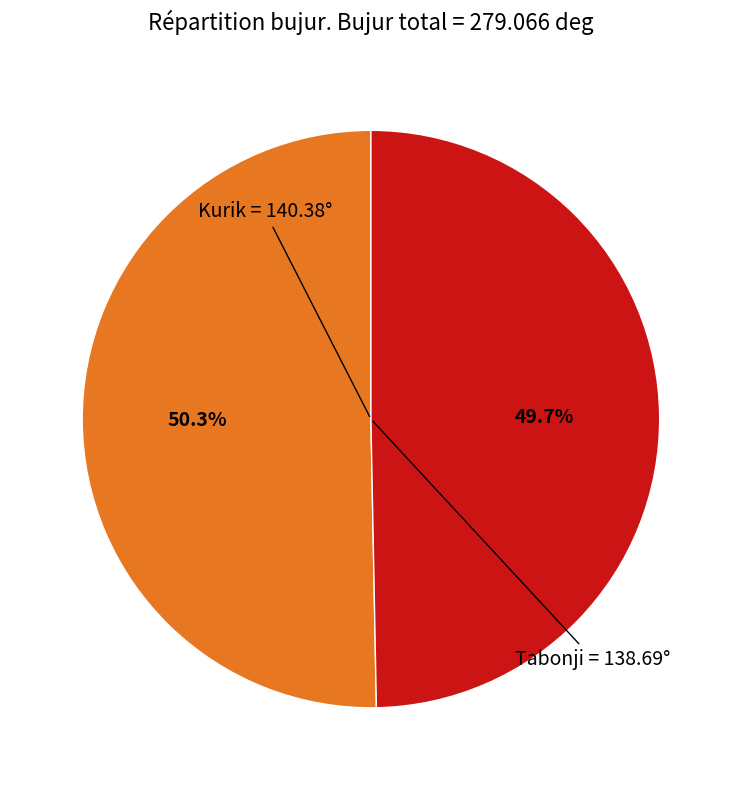

How many slices are in this pie chart?

2